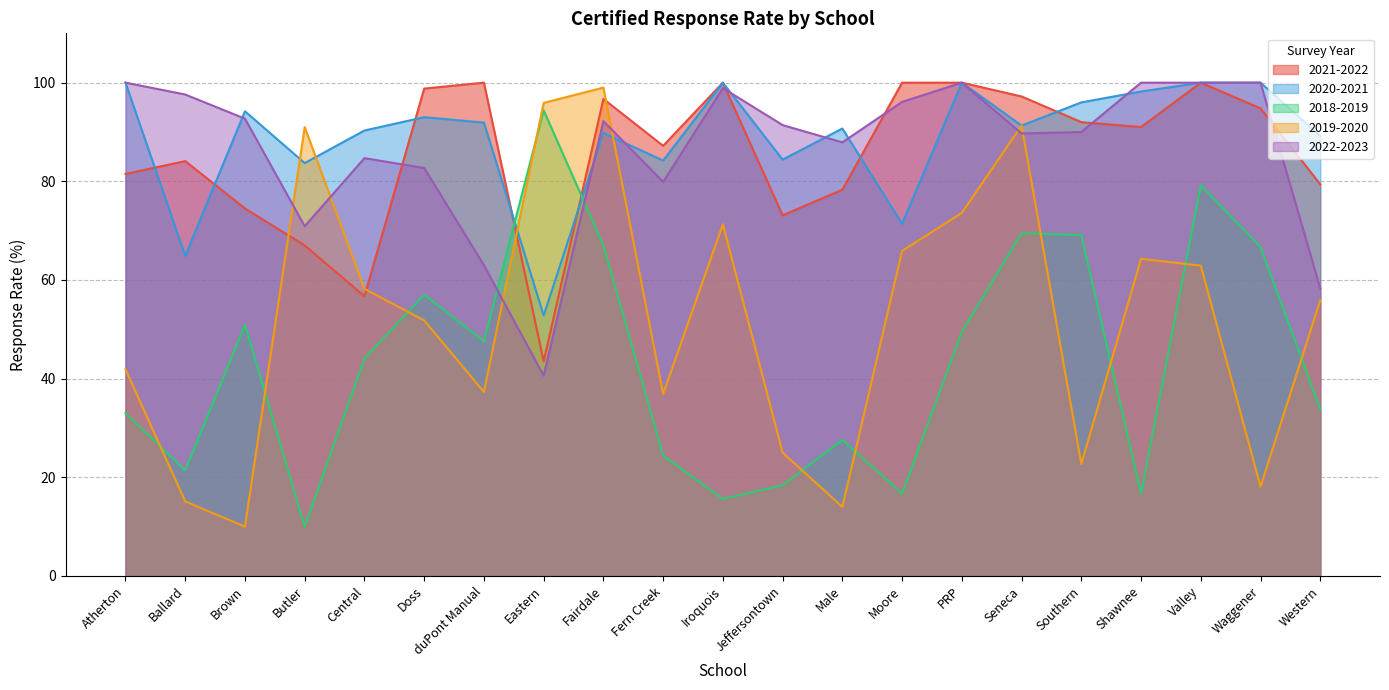

Is the value of 2019-2020 at Moore greater than the value of 2022-2023 at Doss?

No